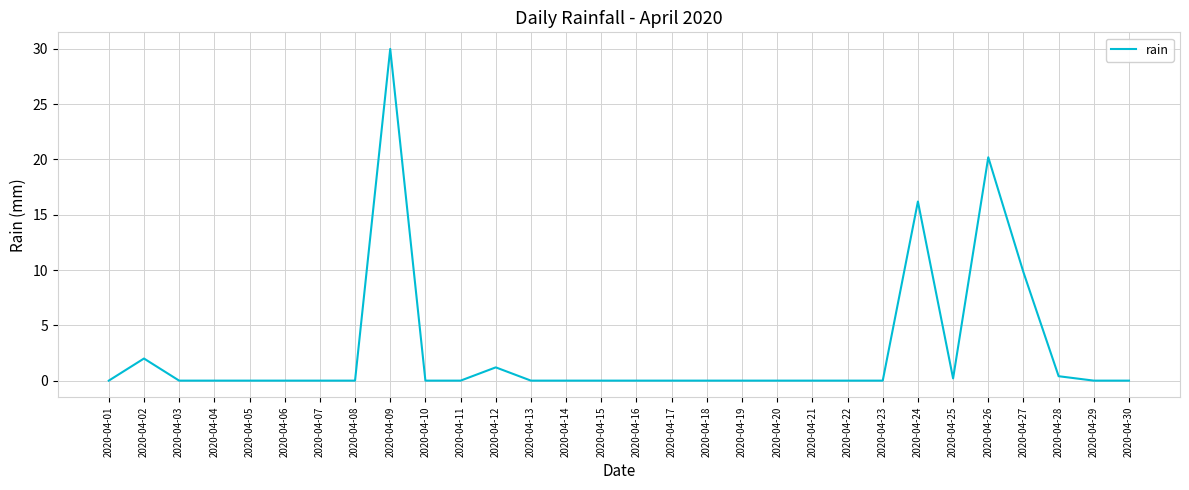

At which category does the data reach its first local peak?

2020-04-02